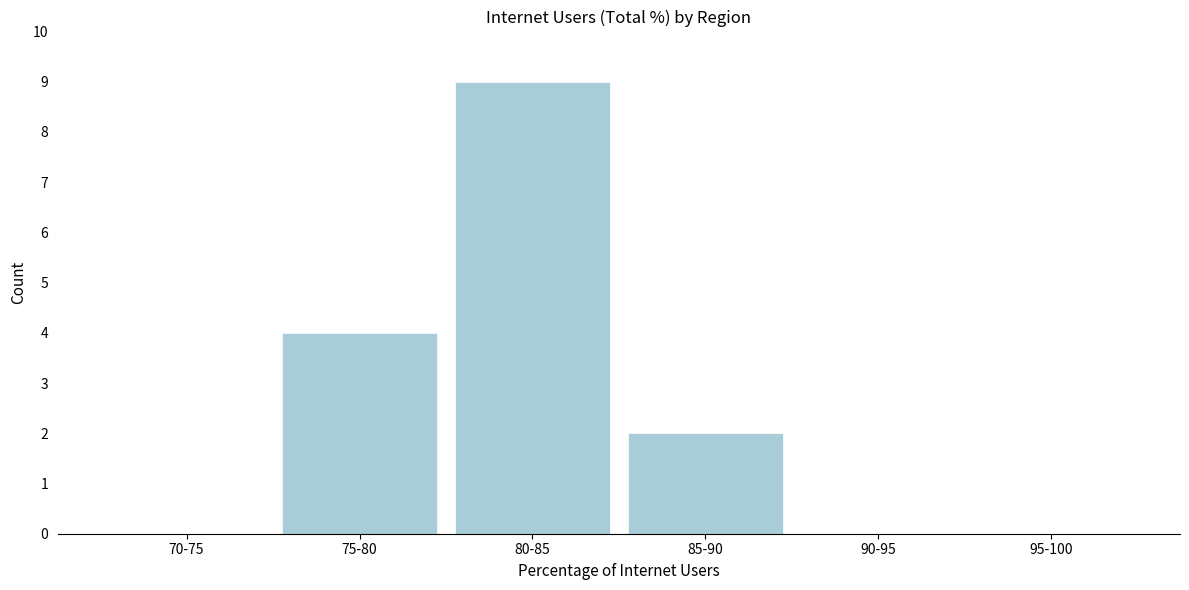

Reading left to right, transcribe all the data shown in this chart.

70-75=0	75-80=4	80-85=9	85-90=2	90-95=0	95-100=0